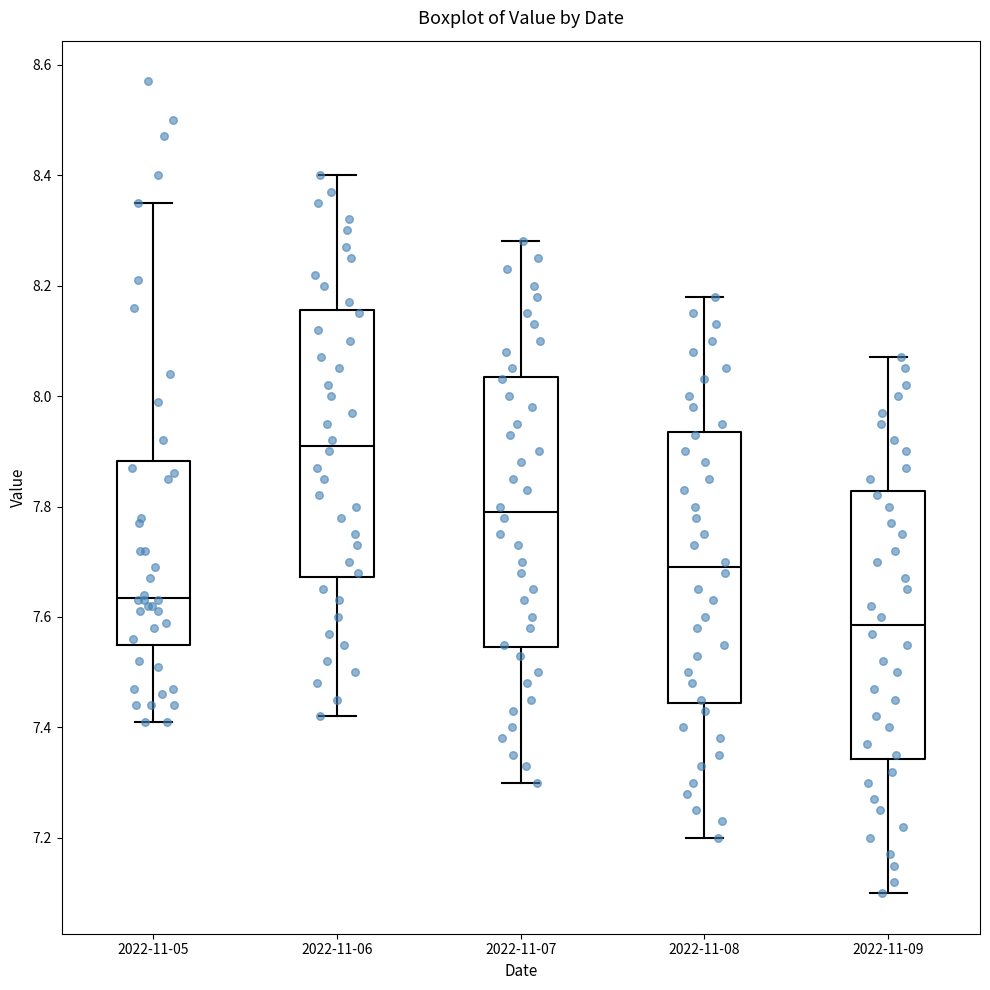

Reading left to right, transcribe this box plot: for each box, give where its median line is, the range the box spans, and where its two whiskers end, as read against the y-axis. The values are not printed on the chart, so give them approximately, as read against the axis.

2022-11-05: median 7.64, box 7.56 to 7.88, whiskers 7.42 to 8.36
2022-11-06: median 7.92, box 7.68 to 8.16, whiskers 7.42 to 8.40
2022-11-07: median 7.80, box 7.54 to 8.04, whiskers 7.30 to 8.28
2022-11-08: median 7.70, box 7.44 to 7.94, whiskers 7.20 to 8.18
2022-11-09: median 7.58, box 7.34 to 7.82, whiskers 7.10 to 8.08